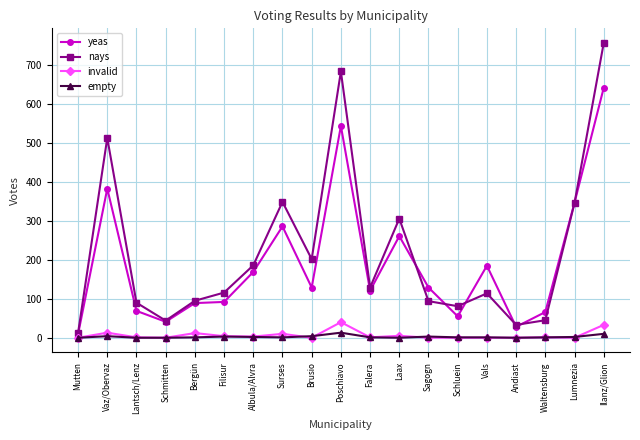

What are all the series names shown in the legend?

yeas, nays, invalid, empty